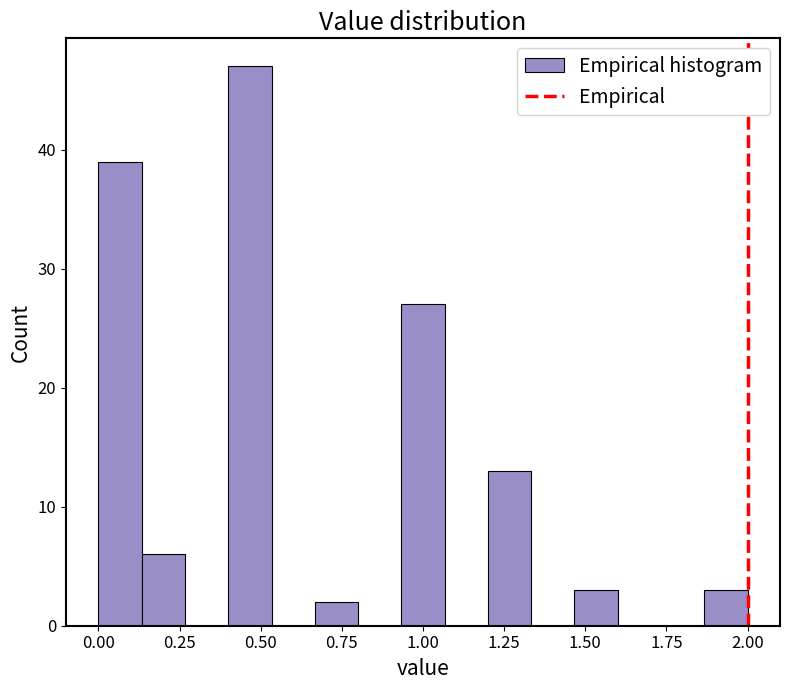

Around what value on the x-axis is the tallest bar? Give the approximate position of its centre, as read against the axis.

0.45